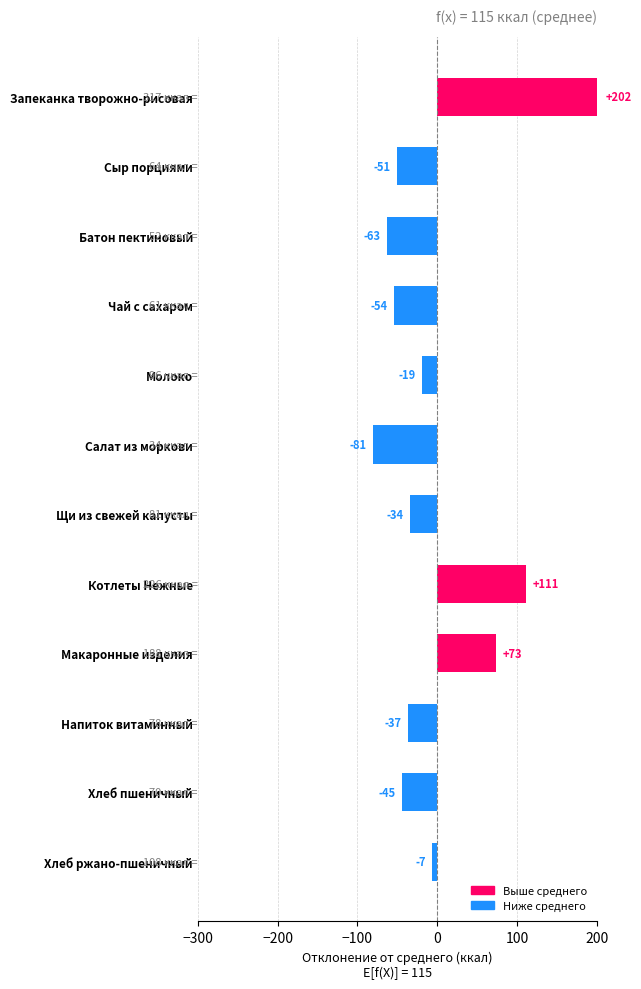

What is the value of the Выше среднего bar at the 8th from the left?

111.4